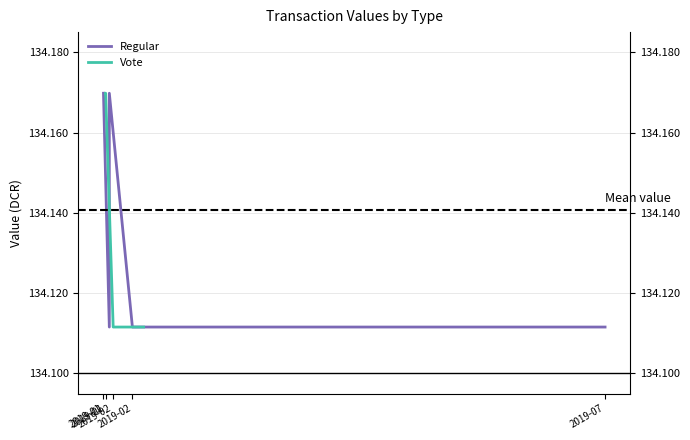

What is the value of the Vote point at the 4th from the left?

134.1